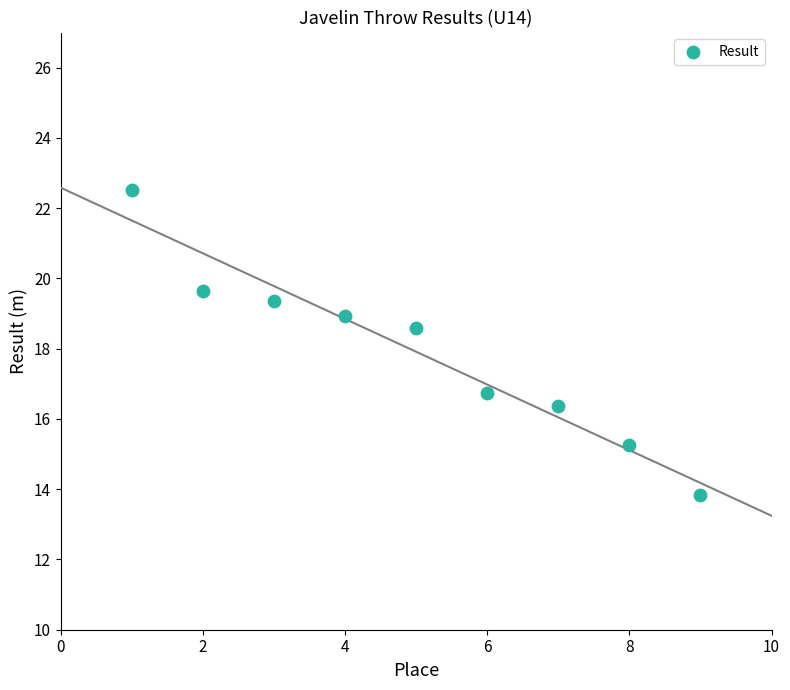

What Y value in the scatter plot is closest to 18?

18.6